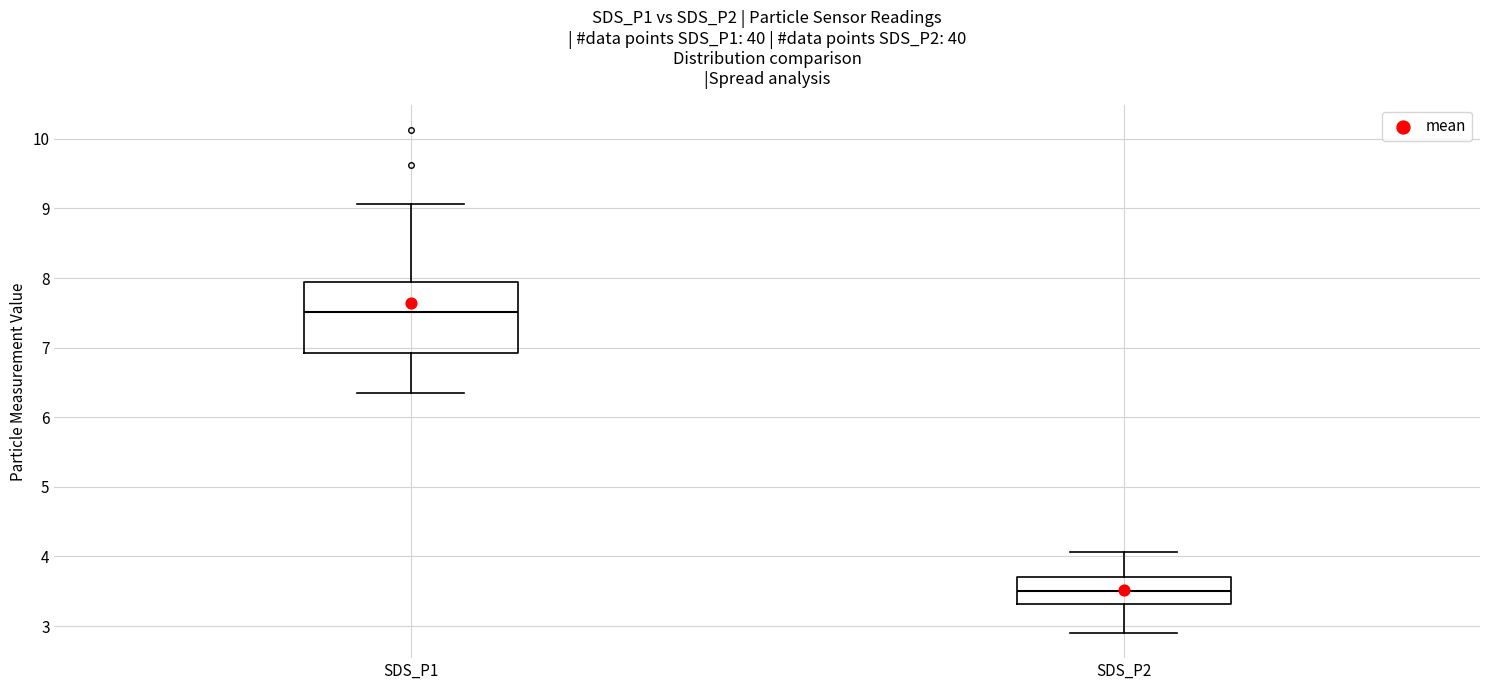

Reading left to right, read every box against the y-axis: the position of its median line, the range the box covers, and the ends of its whiskers. The values are not printed on the chart, so give them approximately, as read against the axis.

SDS_P1: median 7.5, box 6.9 to 7.9, whiskers 6.4 to 9.1
SDS_P2: median 3.5, box 3.3 to 3.7, whiskers 2.9 to 4.1